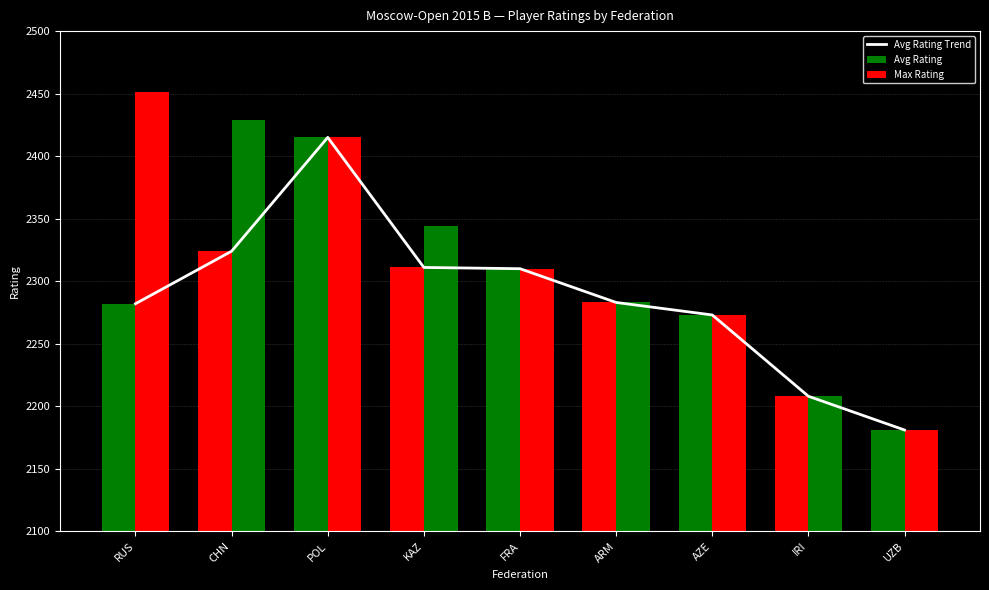

List the labels in order of Avg Rating Trend value, smallest first.

UZB, IRI, AZE, RUS, ARM, FRA, KAZ, CHN, POL